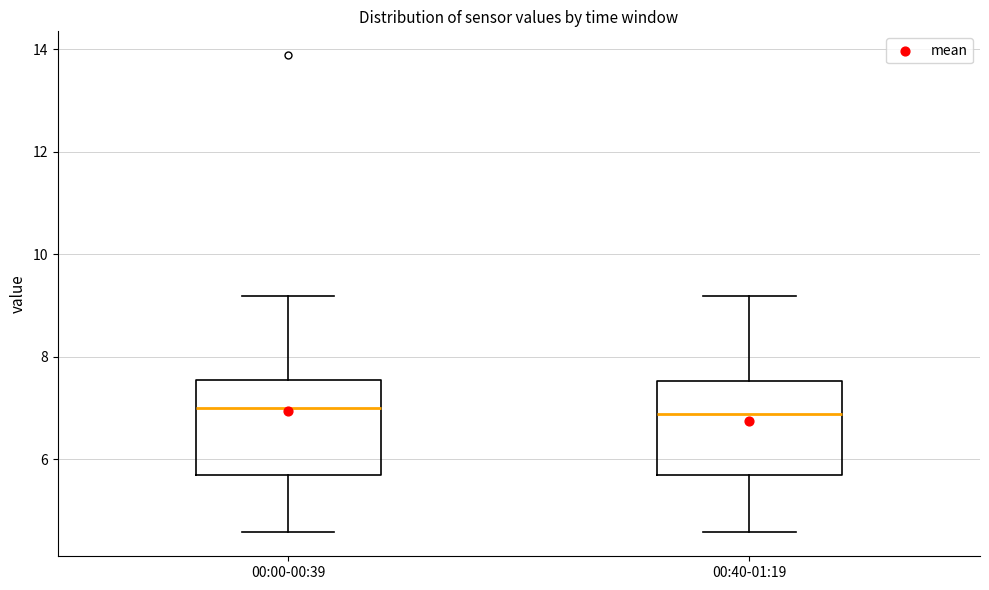

Where is the upper edge of the box for 00:00-00:39 on the y-axis? The values are not printed on the chart, so give them approximately, as read against the axis.

7.6